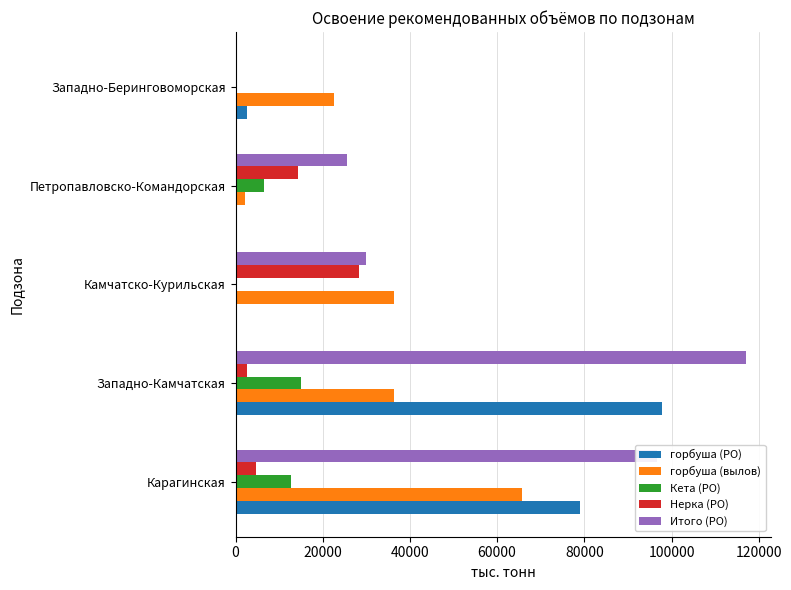

How many distinct data groups are displayed?

5